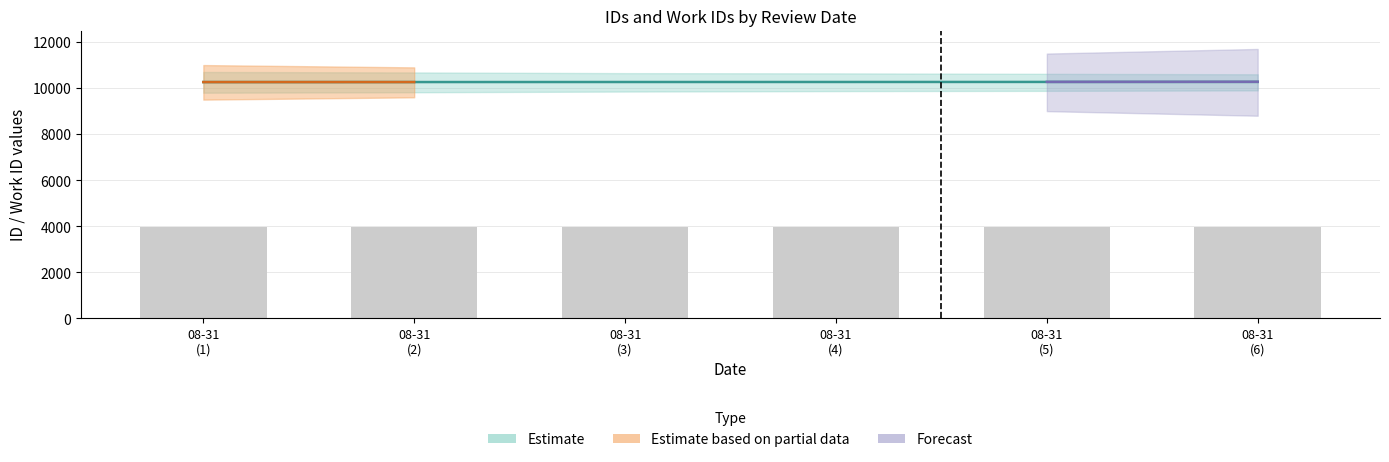

What is the greatest value displayed?

10269